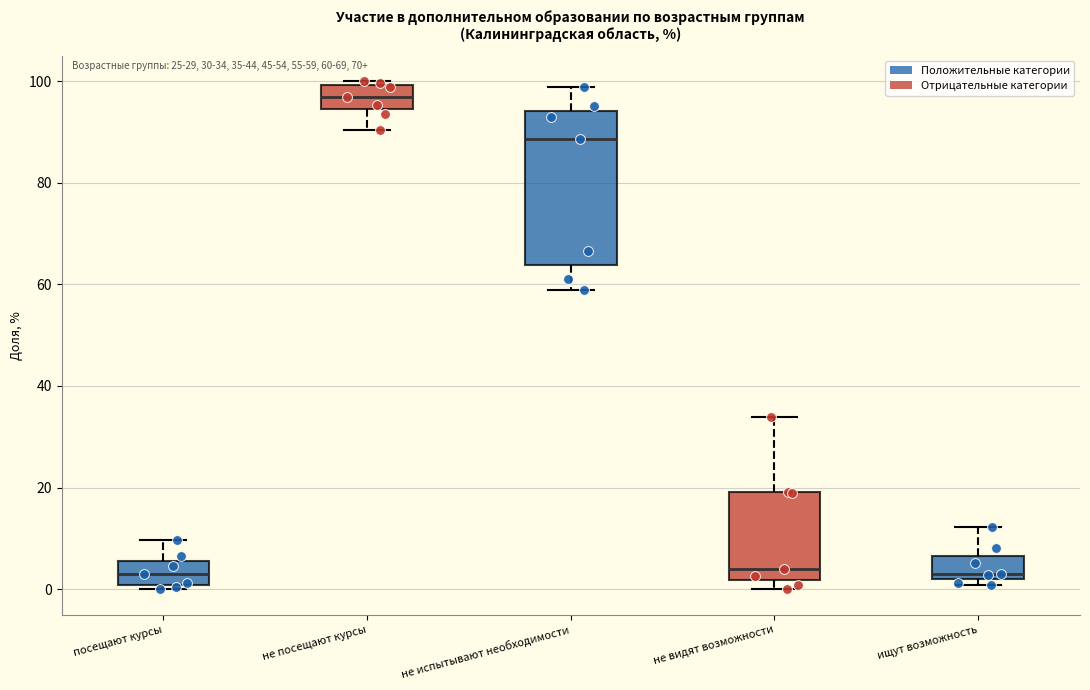

Which box has the highest median line?

не посещают курсы